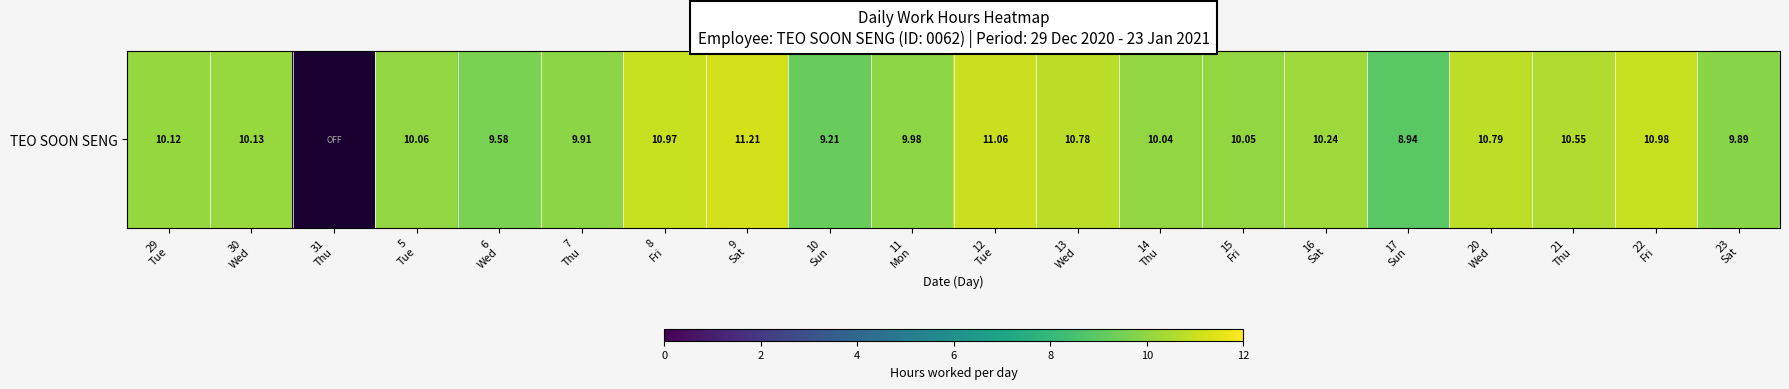

Which has a higher value, 20
Wed or 16
Sat?

20
Wed